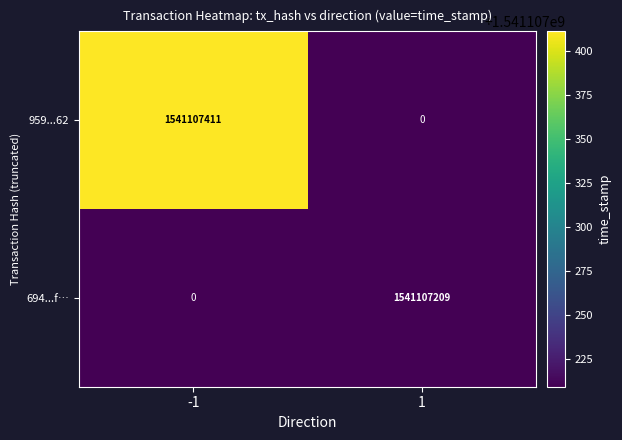

What is the total value across all series at 1?

1541107209